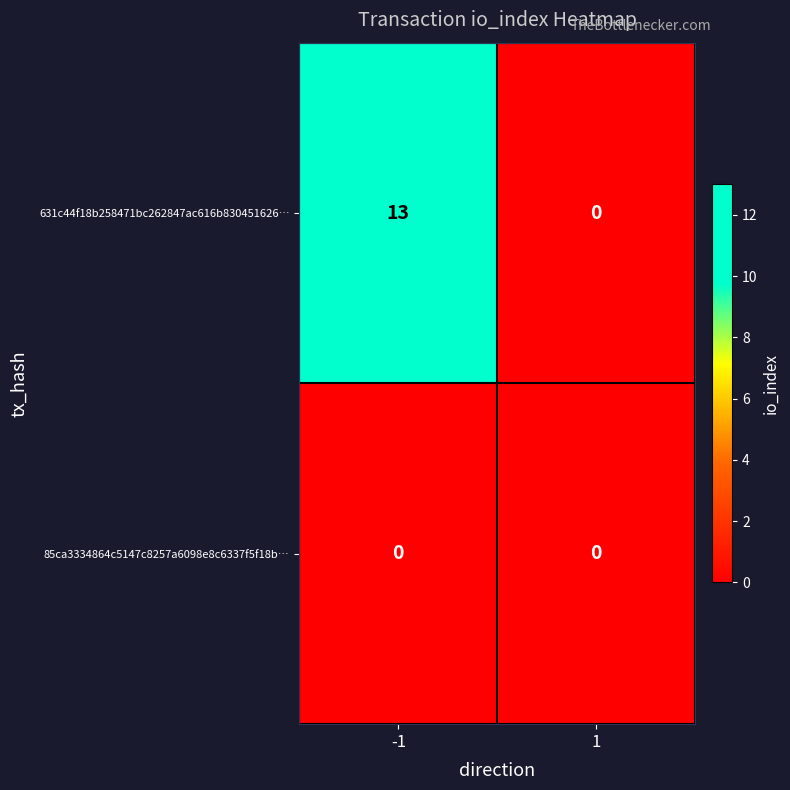

List the series in order of their peak value, lowest first.

85ca3334864c5147c8257a6098e8c6337f5f18b…, 631c44f18b258471bc262847ac616b830451626…